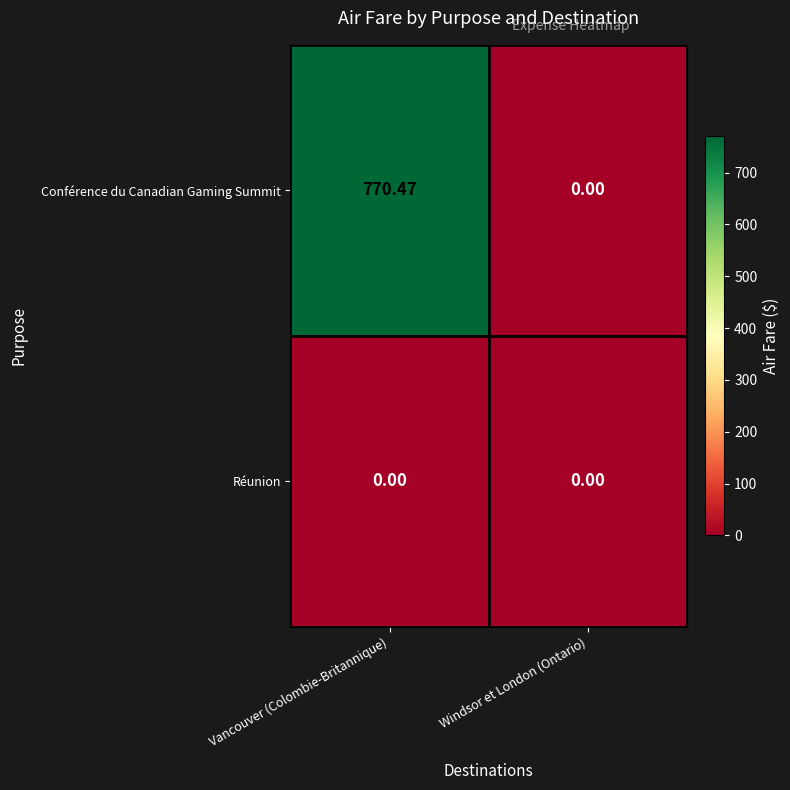

At which category is the sum across all series the highest?

Vancouver (Colombie-Britannique)